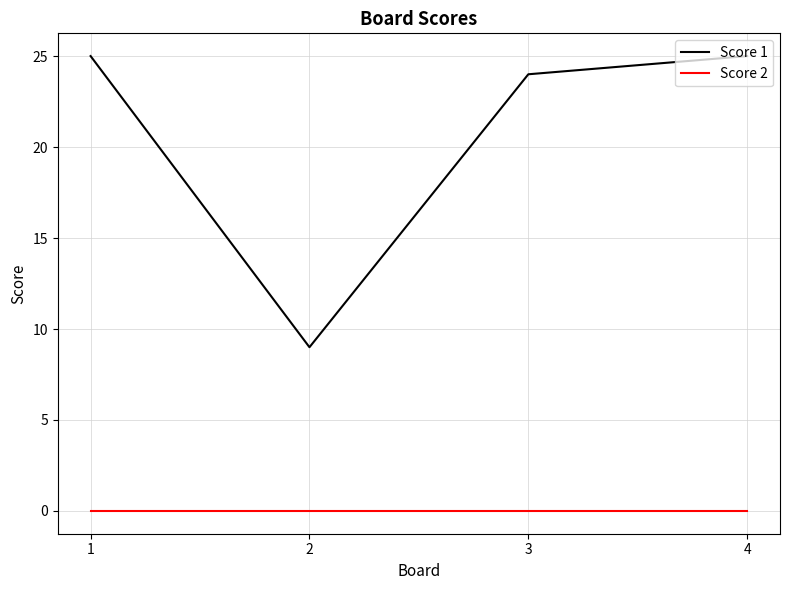

At how many categories does at least one series exceed 8?

4